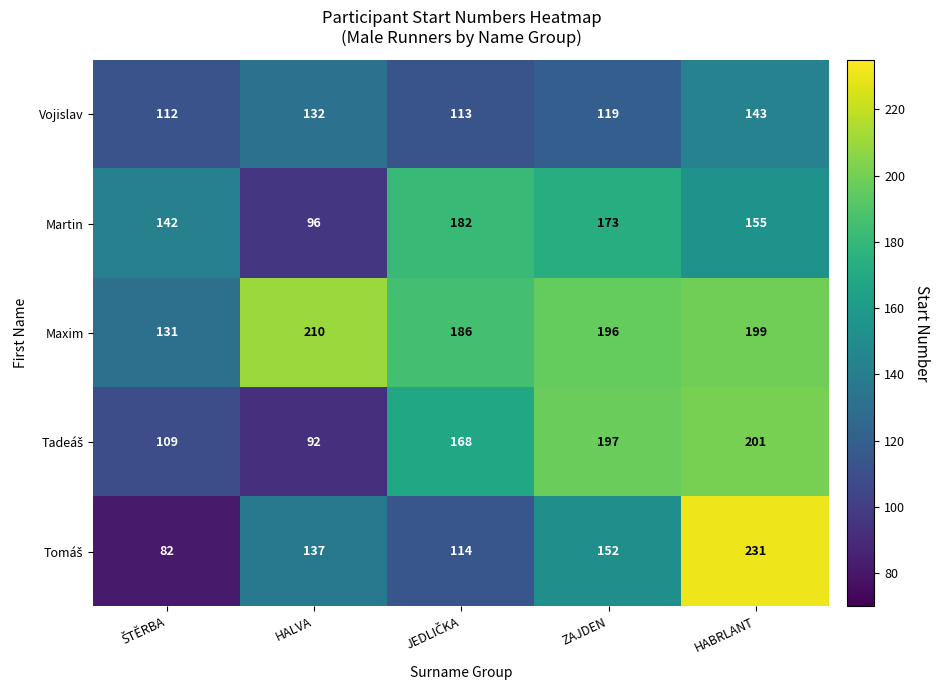

What is the difference between the highest and lowest values at HALVA?

118